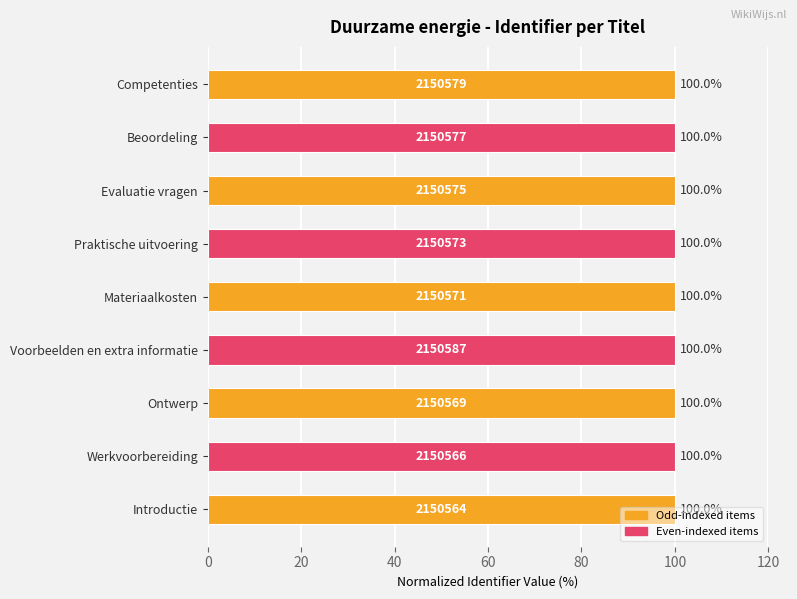

Approximately how many times larger is the value at Praktische uitvoering compared to Ontwerp?

1.0